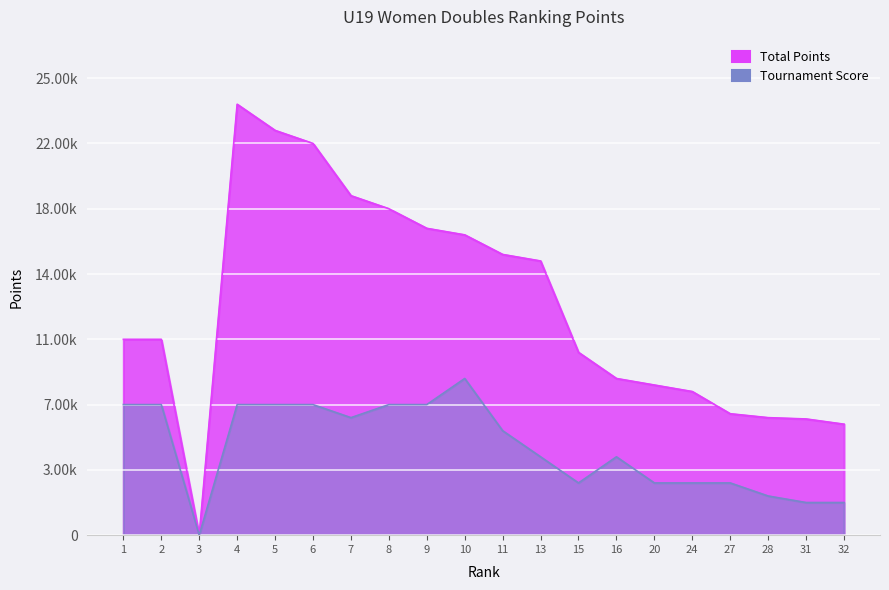

Which series changed the most between 1 and 2?

Total Points